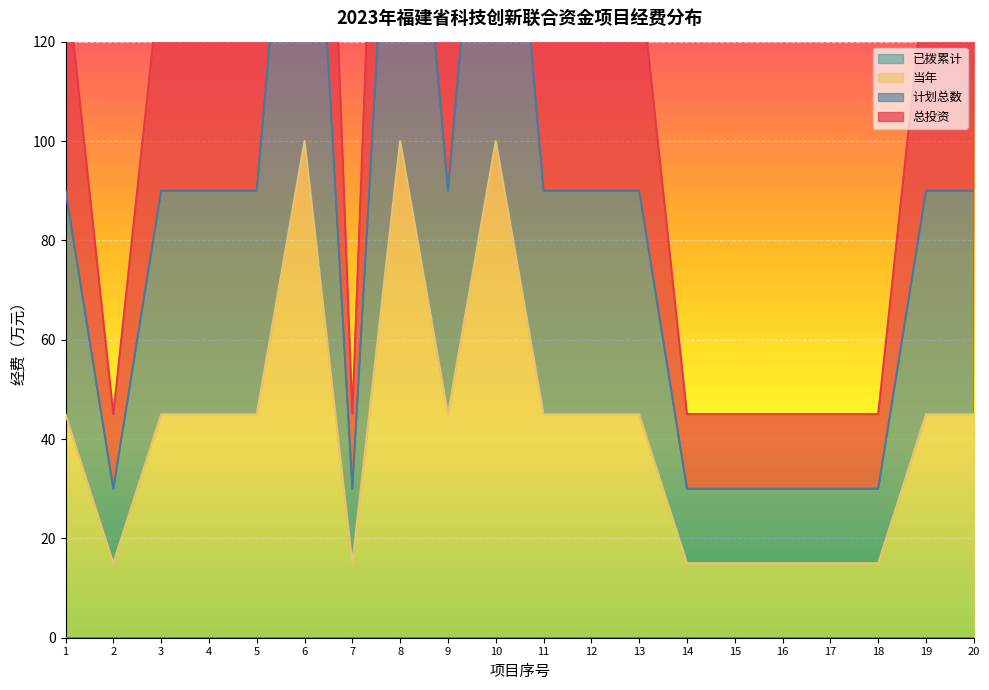

The value of 计划总数 at 17 is 30. True or false?

True